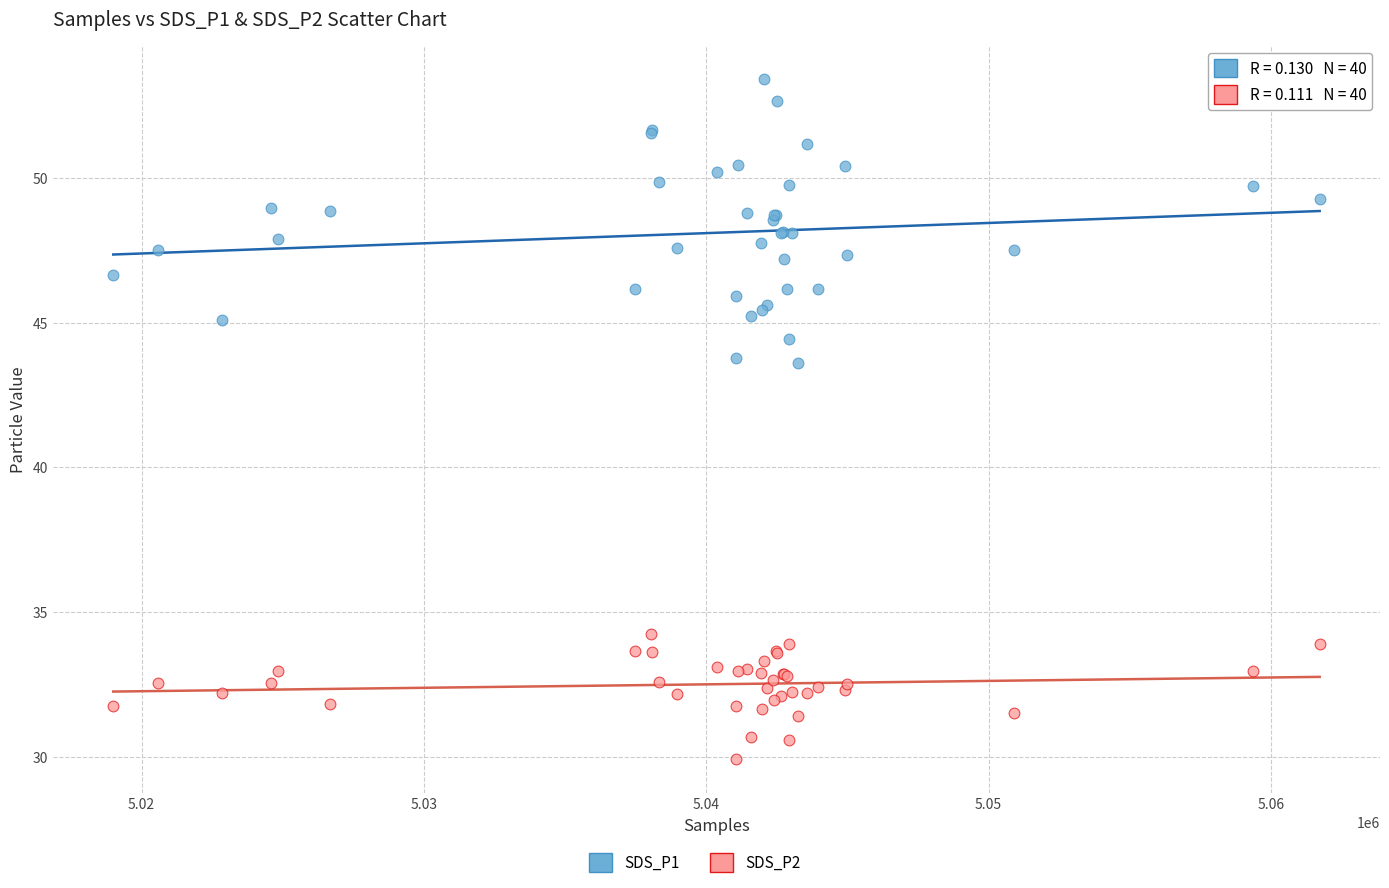

Which series has the widest spread of Y values?

SDS_P1